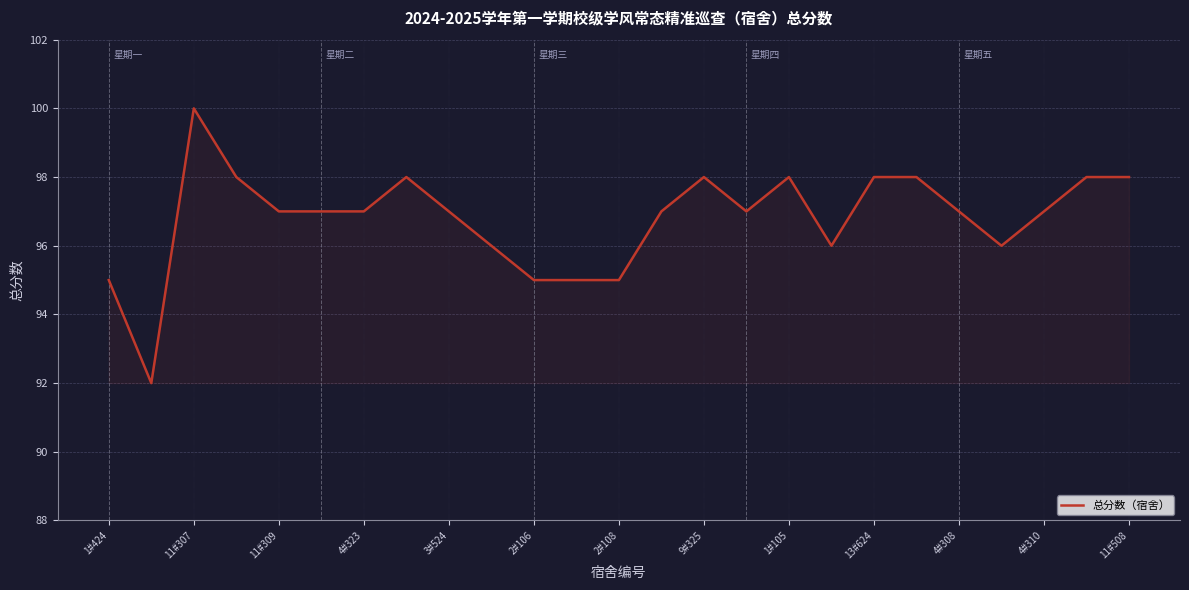

What is the minimum value shown in the chart?

92